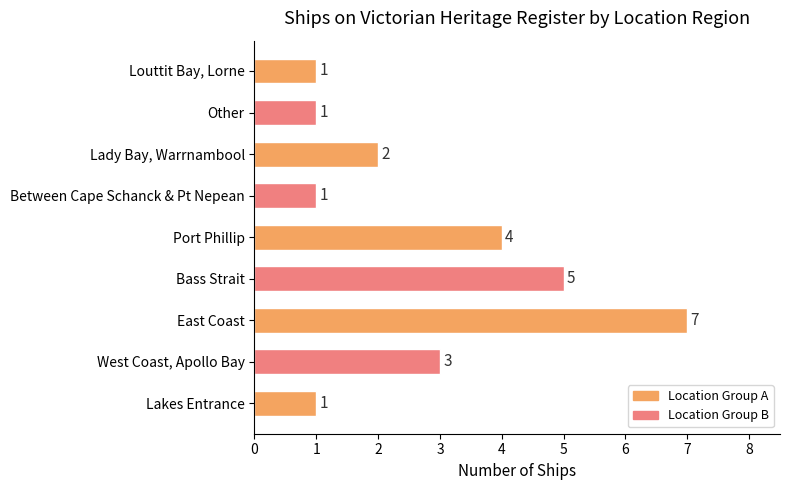

How many values are between 1 and 4?

7